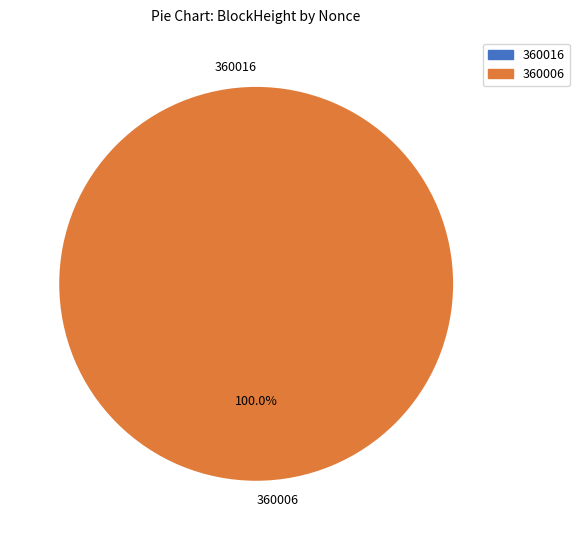

Is there a majority slice in this chart?

Yes